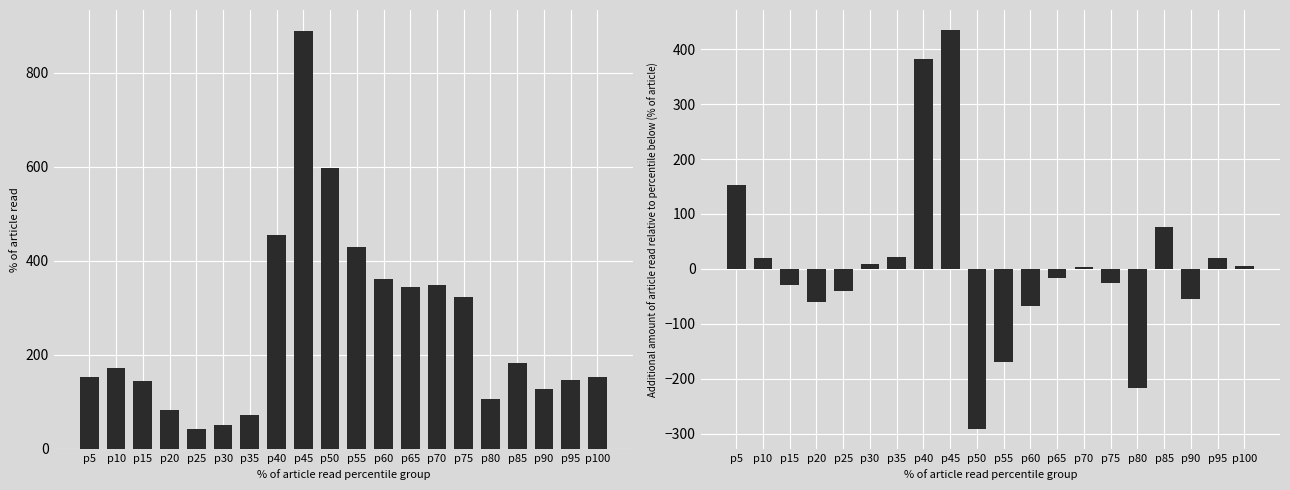

Rank the series by their average value, from lowest to highest.

This Area (incremental), This Area